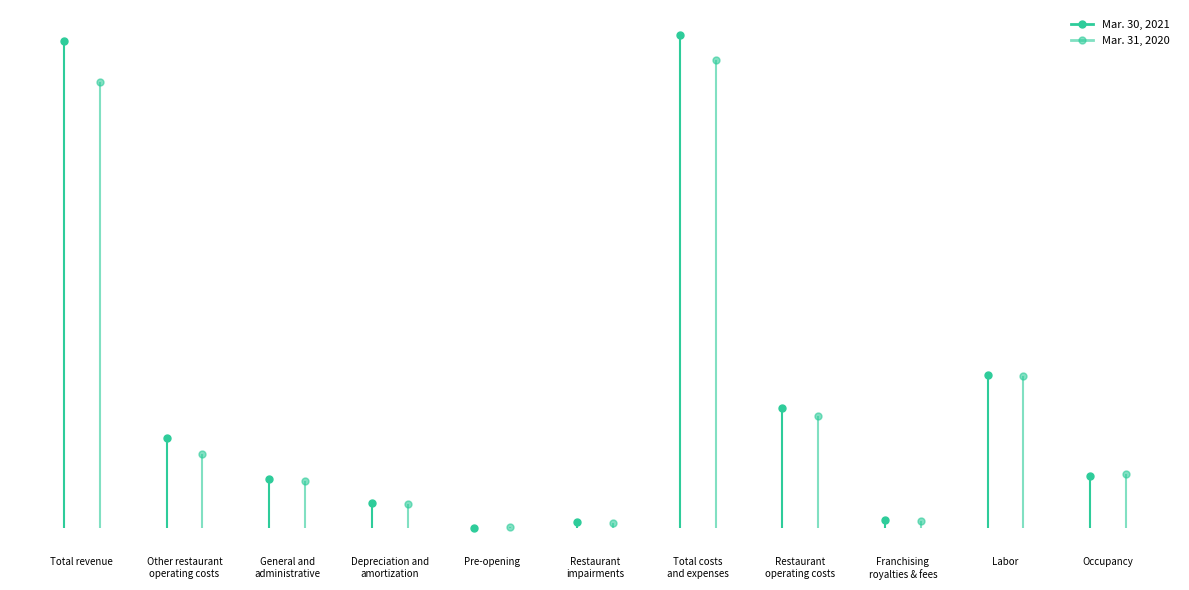

List the series in order of their overall mean, lowest first.

Mar. 31, 2020, Mar. 30, 2021